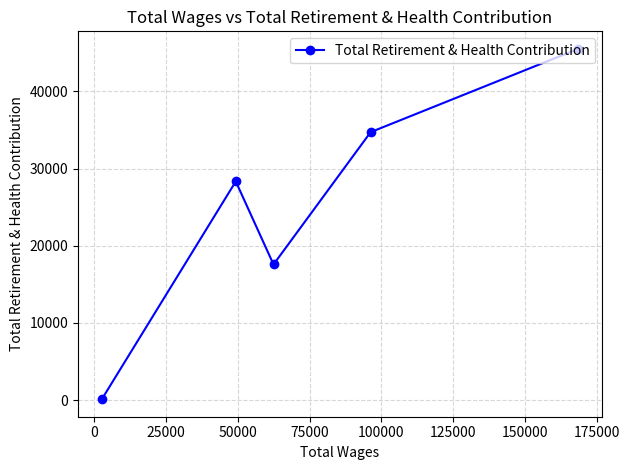

What is the average value?

25258